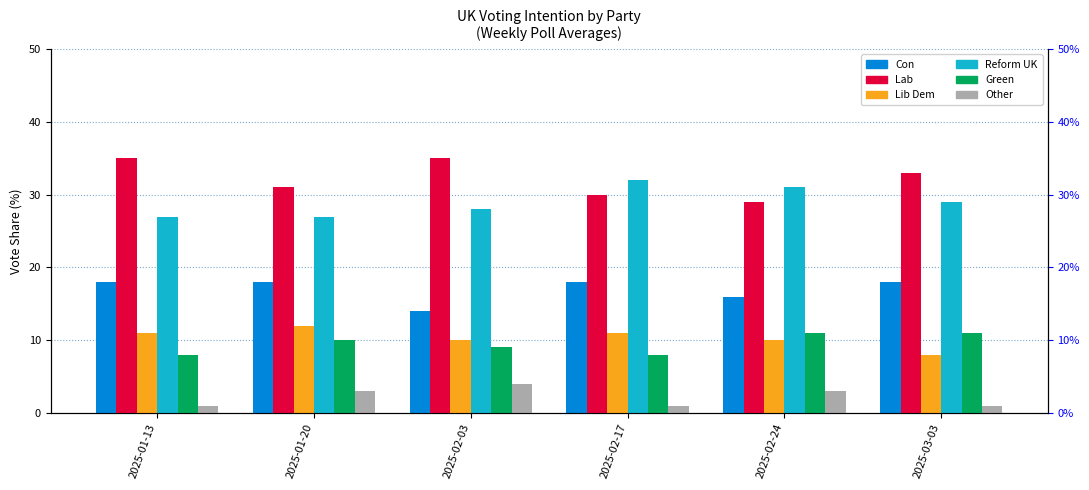

Reading right to left, extract all data points from this chart.

Con: 18.0	16.0	18.0	14.0	18.0	18.0
Lab: 33.0	29.0	30.0	35.0	31.0	35.0
Lib Dem: 8.0	10.0	11.0	10.0	12.0	11.0
Reform UK: 29.0	31.0	32.0	28.0	27.0	27.0
Green: 11.0	11.0	8.0	9.0	10.0	8.0
Other: 1.0	3.0	1.0	4.0	3.0	1.0